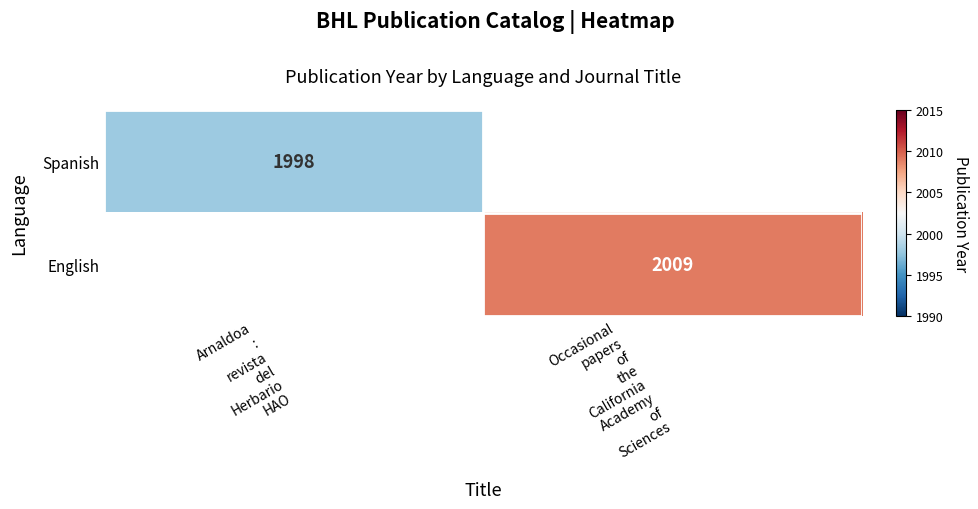

Which series has the widest spread of values?

English